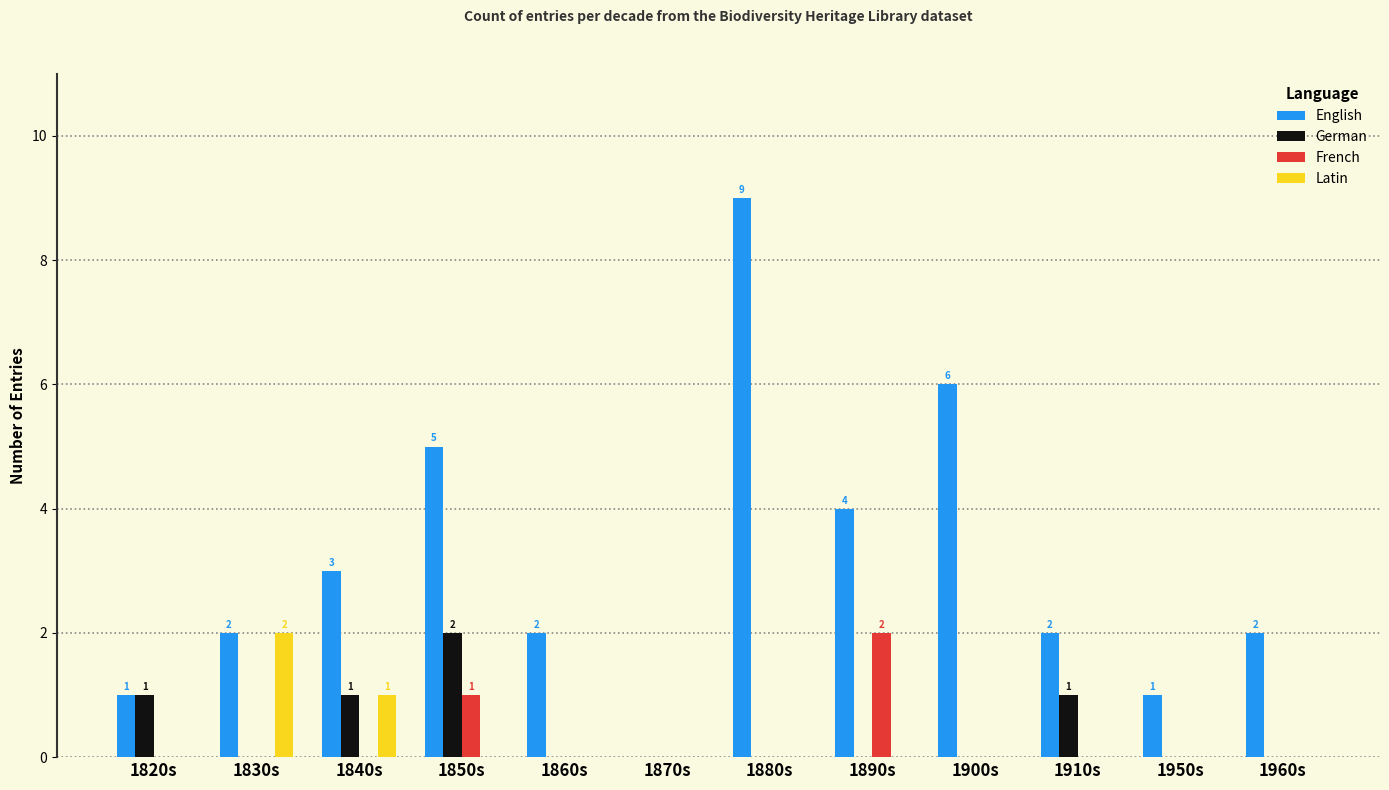

What are all the series names shown in the legend?

English, German, French, Latin